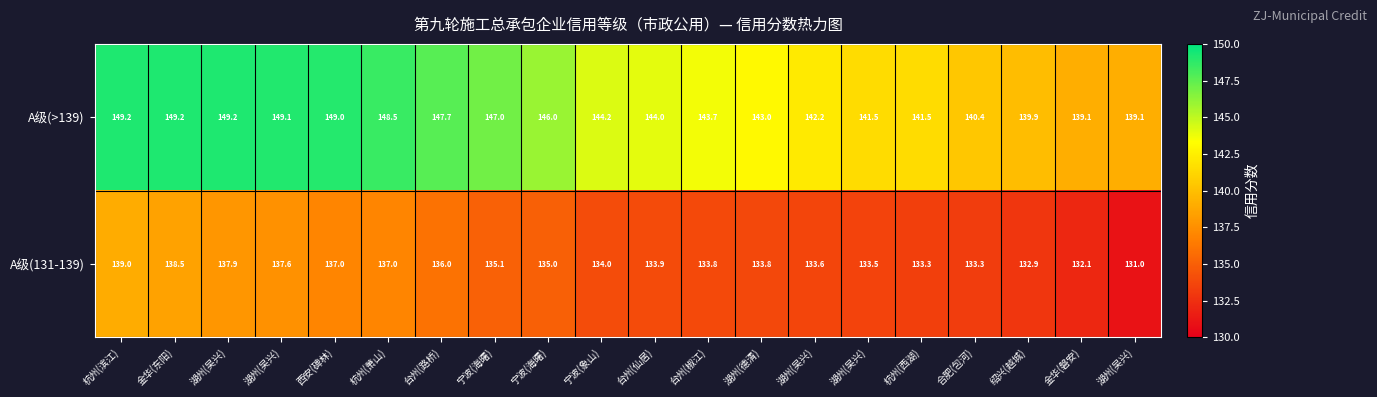

Count the number of categories in the chart.

20